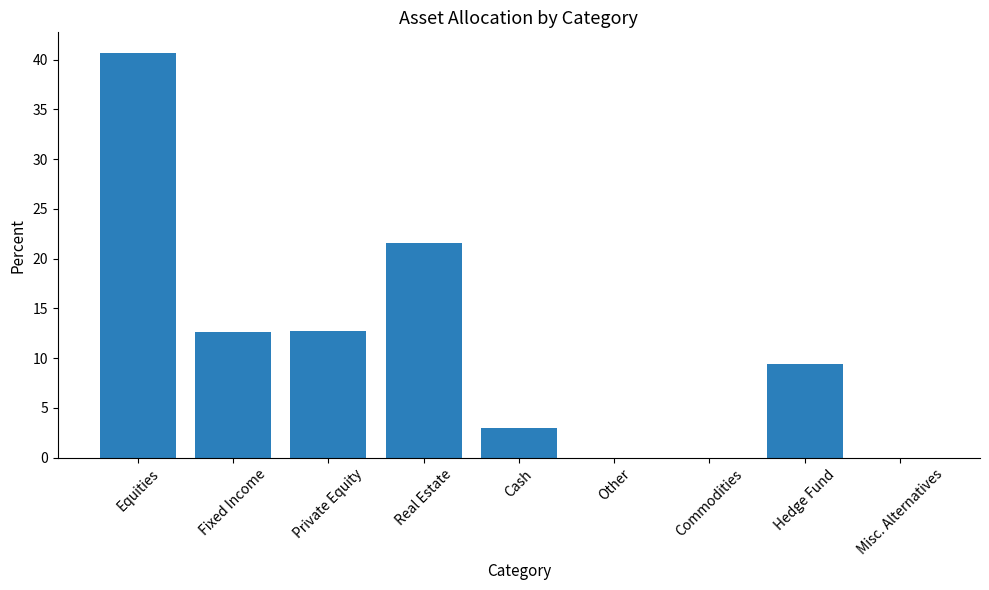

How many categories are shown in the chart?

9